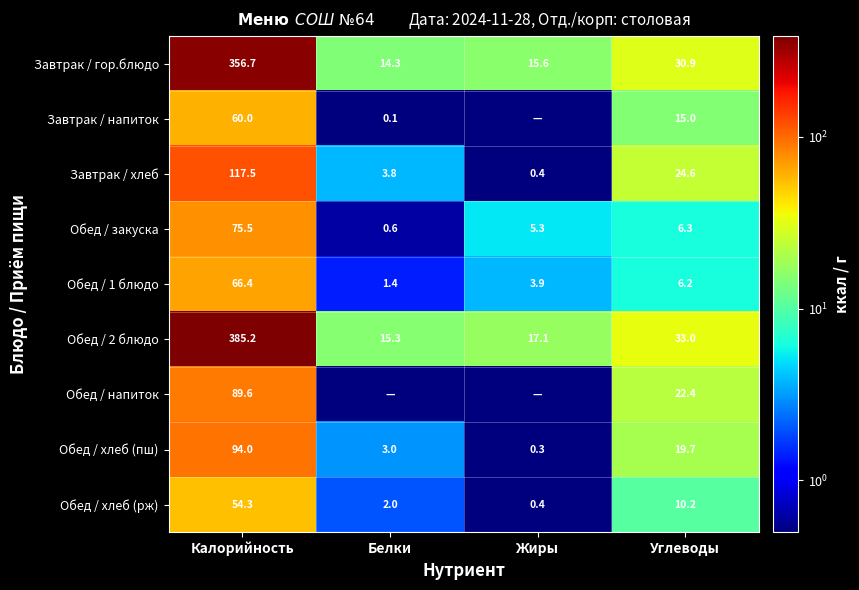

How many values in the Обед / 2 блюдо series are below 33?

2